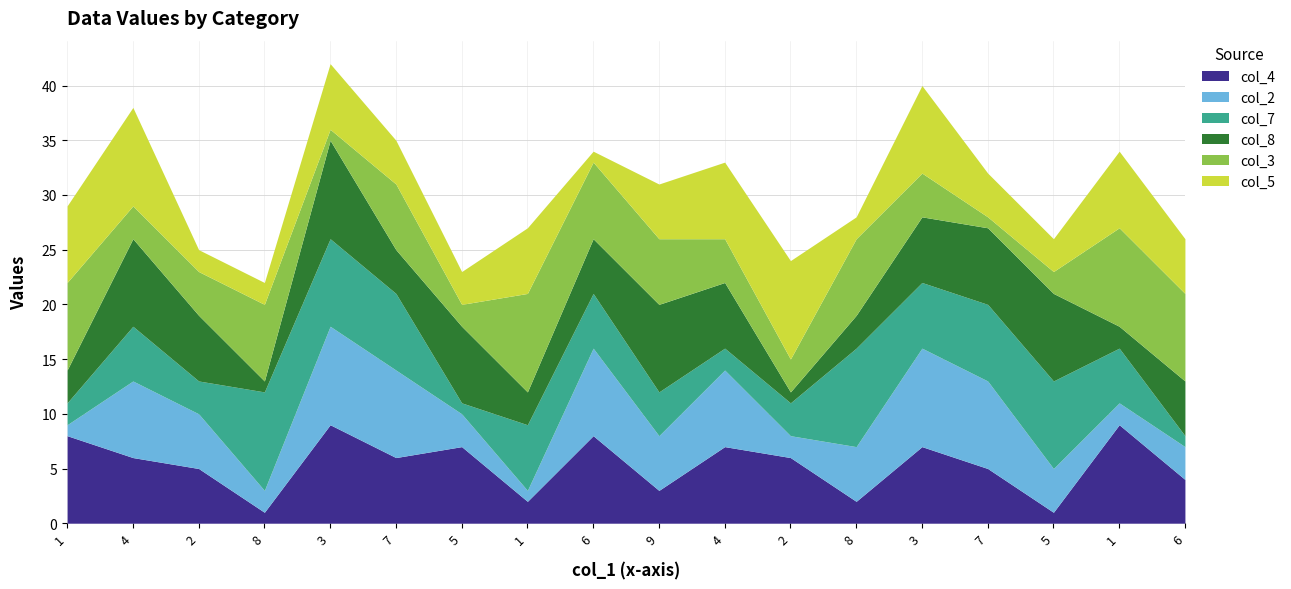

What is the average value of the col_3 series?

5